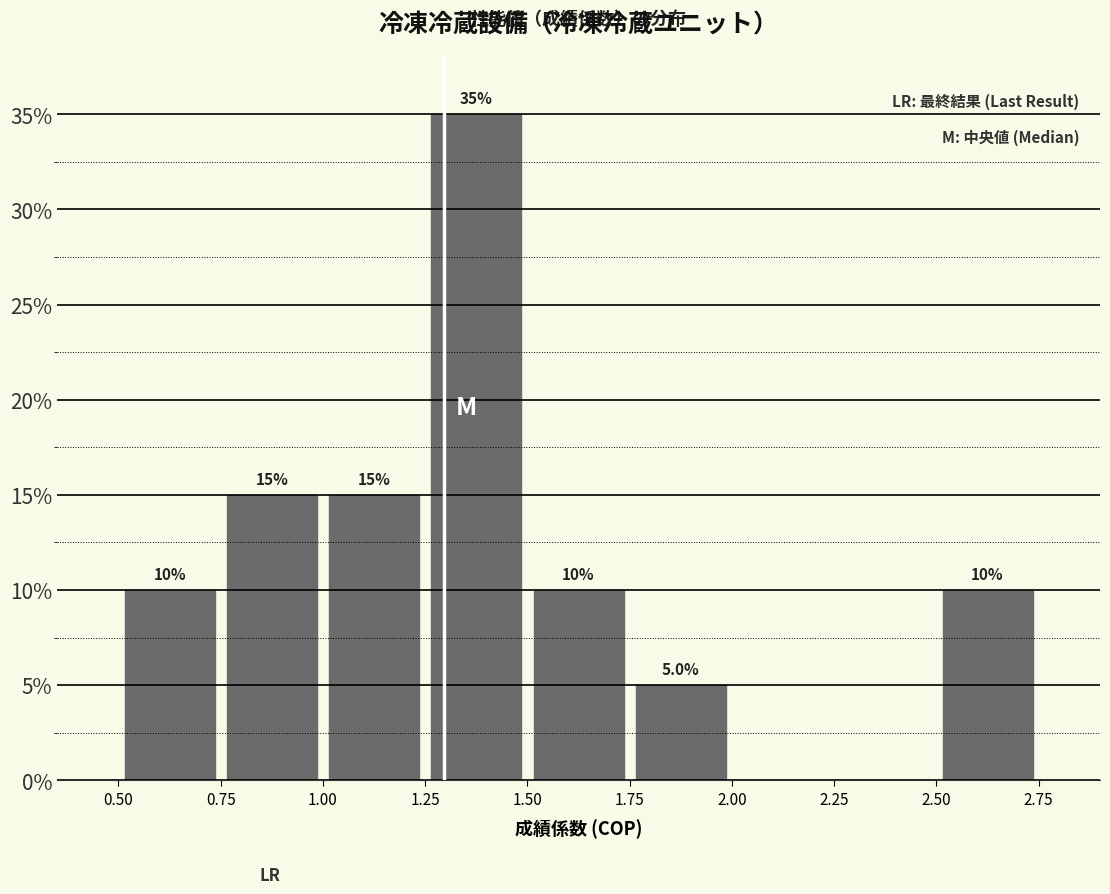

Which range on the x-axis has the tallest bar?

1.25 to 1.50